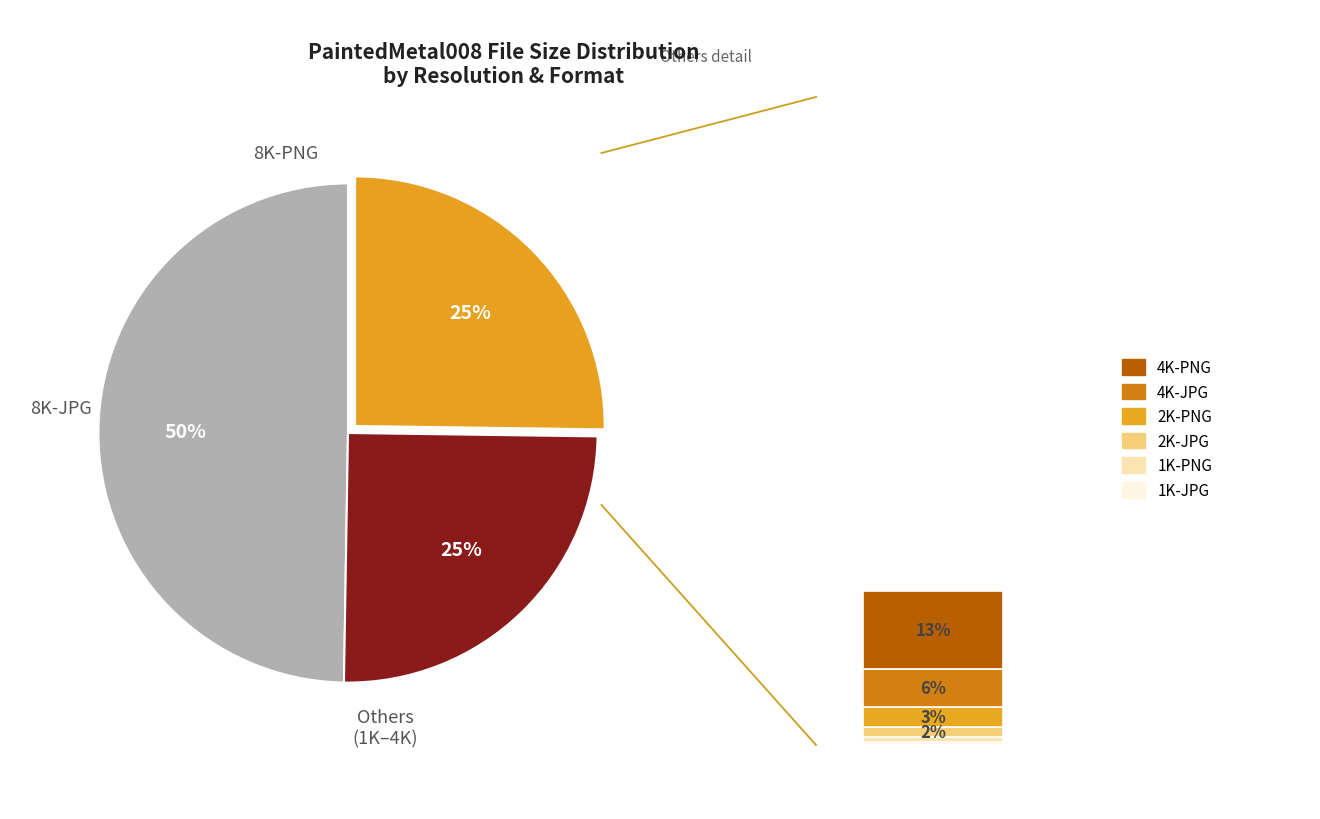

To the nearest percent, what is the difference between the 2K-JPG and 4K-PNG slice percentages?

11%